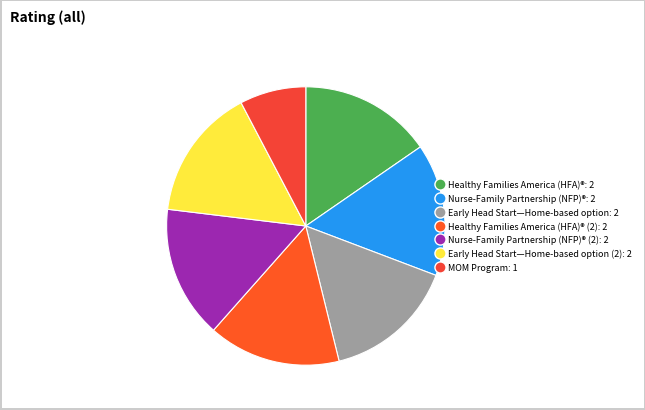

Rank the categories by value from highest to lowest.

Healthy Families America (HFA)®, Nurse-Family Partnership (NFP)®, Early Head Start—Home-based option, Healthy Families America (HFA)® (2), Nurse-Family Partnership (NFP)® (2), Early Head Start—Home-based option (2), MOM Program